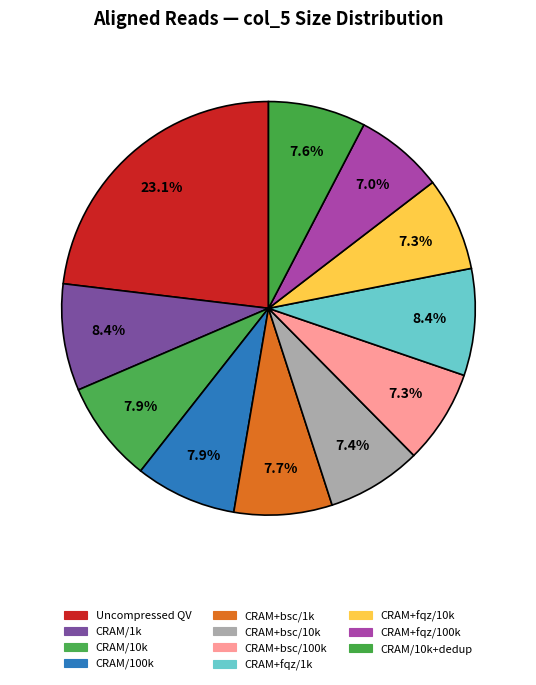

Does any single category account for the majority?

No